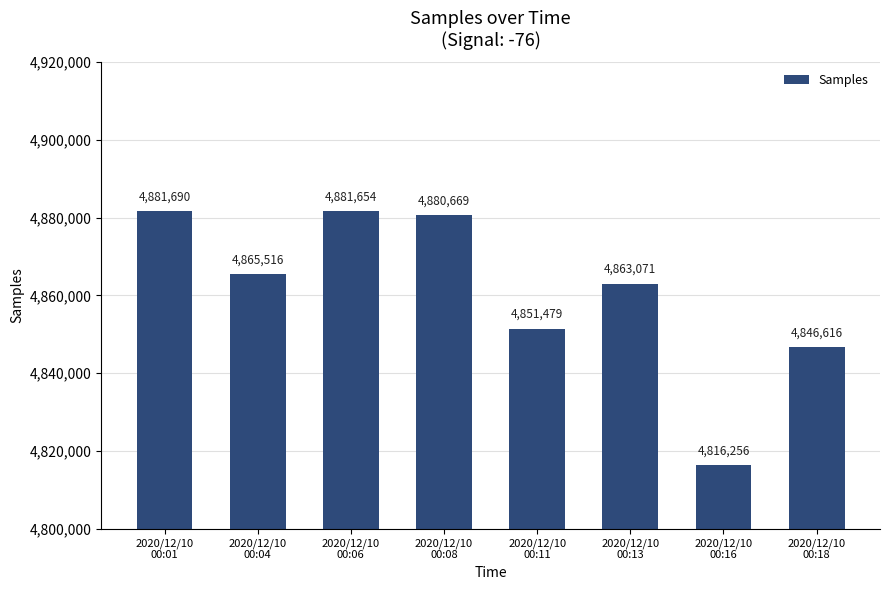

True or false: the data shows 1848243 at 2020/12/10
00:04.

False